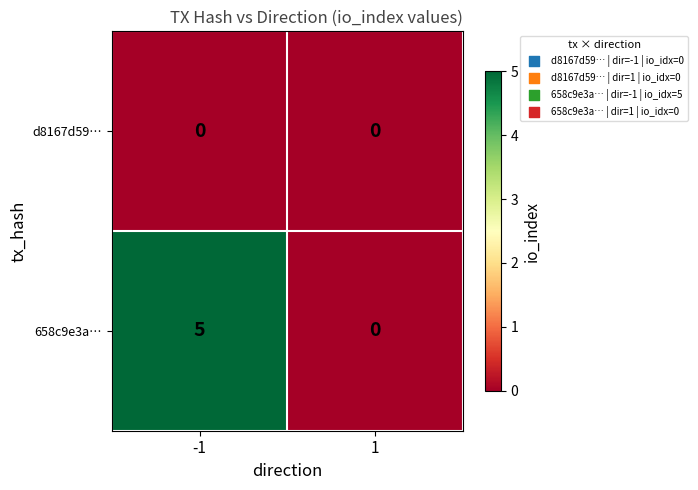

True or false: d8167d59… has a value of 0 at 1.

True